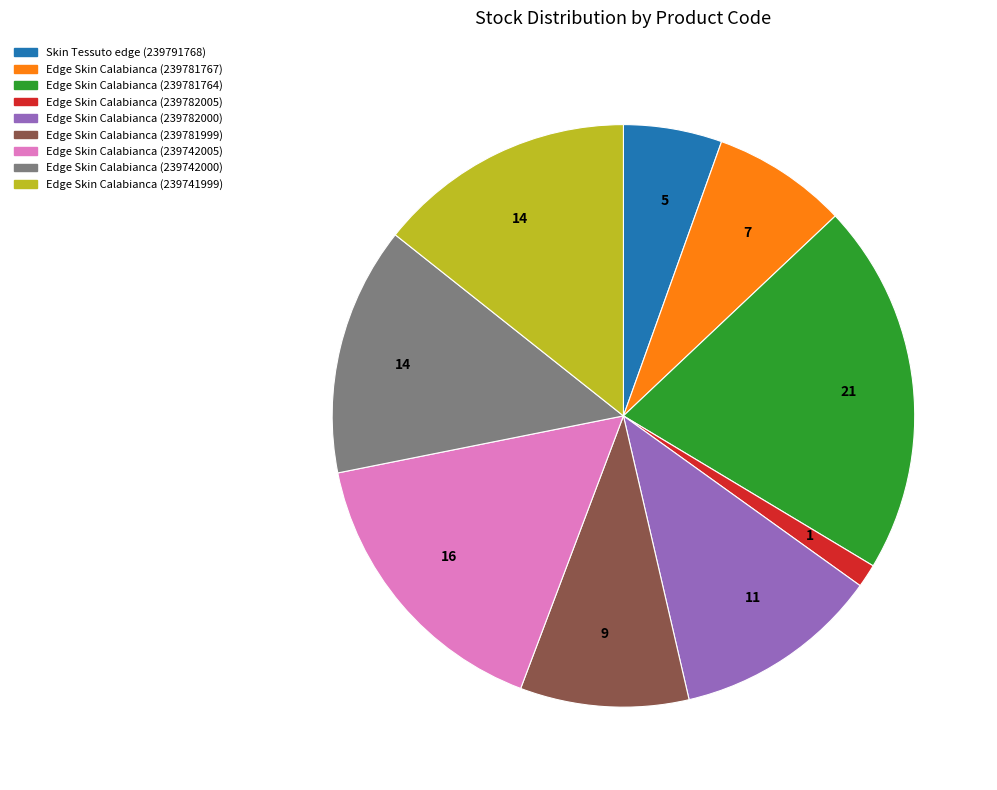

Is there any slice that represents more than half of the pie?

No